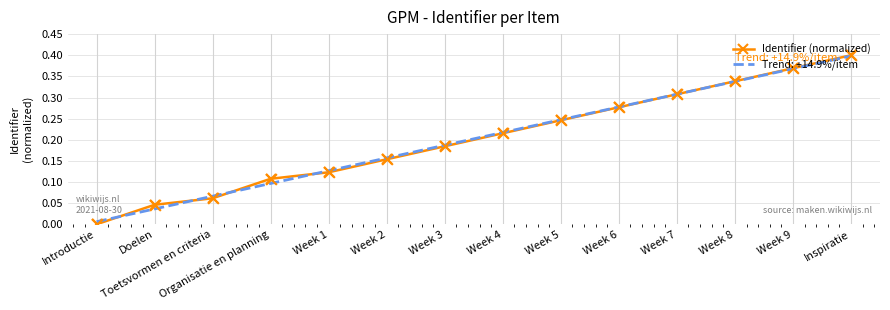

Which series has the widest spread of values?

Identifier (normalized)